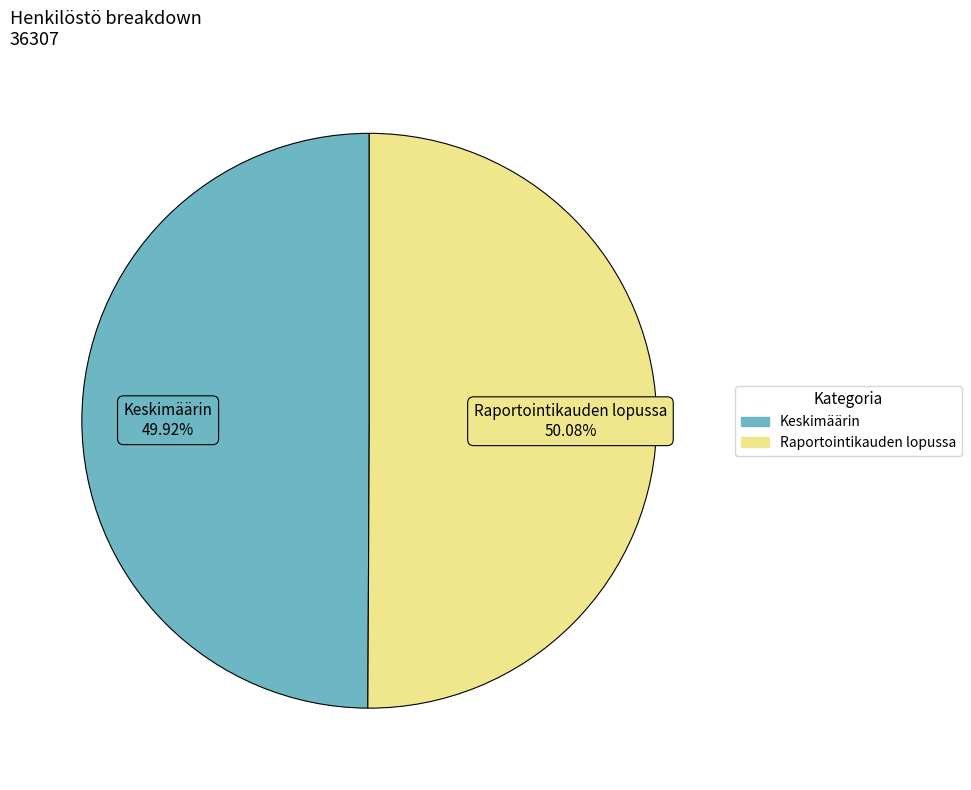

What is the total percentage of Raportointikauden lopussa and Keskimäärin?

100.0%